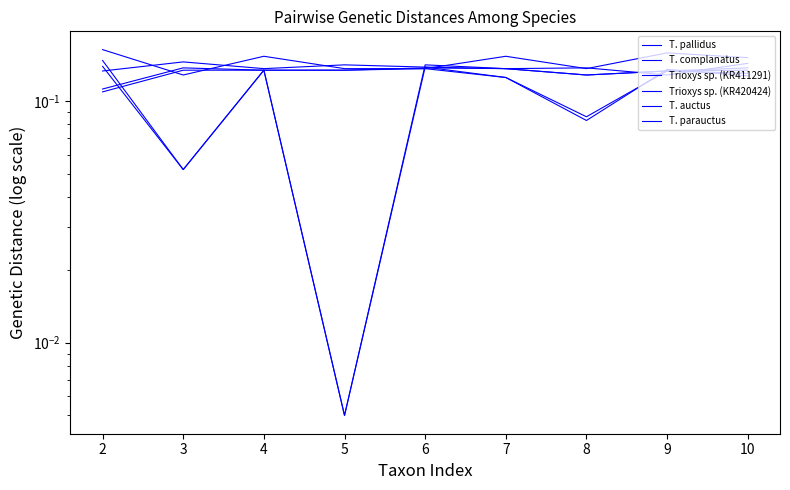

How many T. parauctus values are between 0 and 1?

9